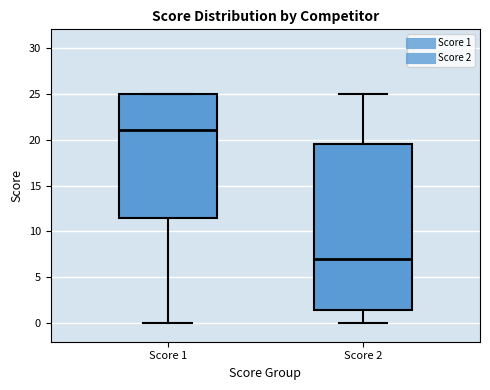

Comparing the boxes themselves (not the whiskers), which one is the tallest?

Score 2